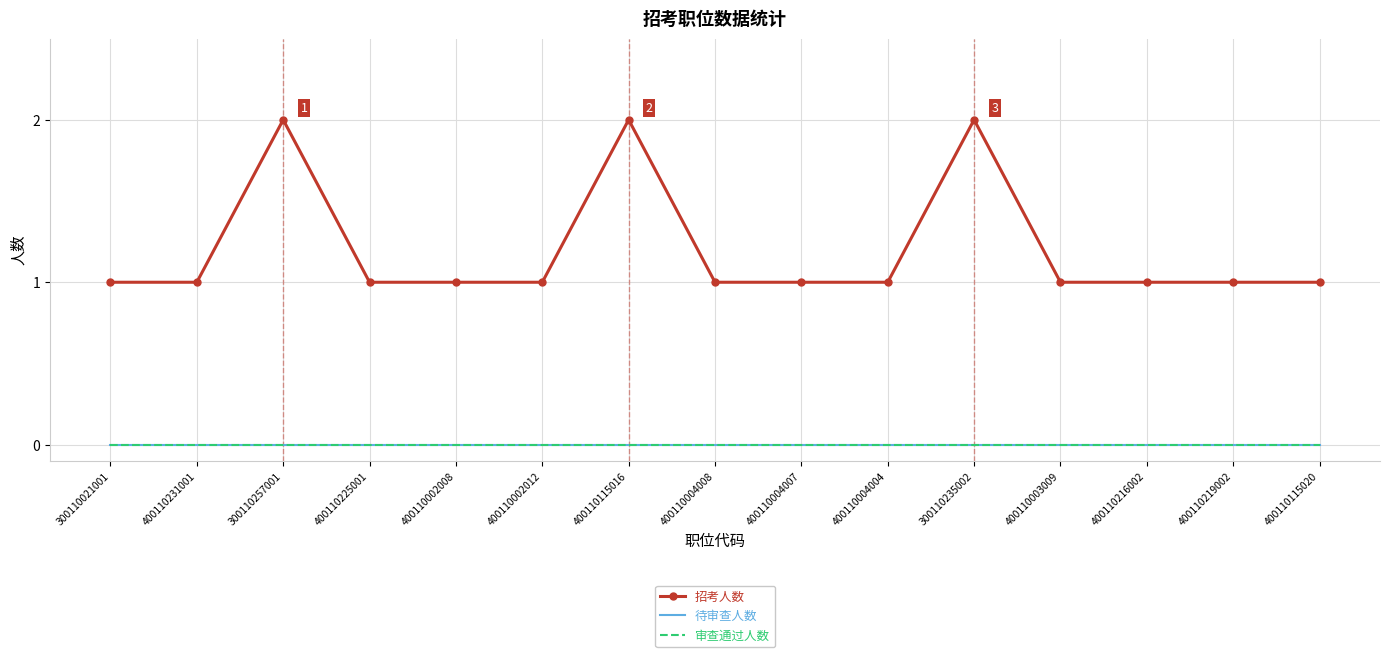

What is the label of the 3rd point from the left?

300110257001